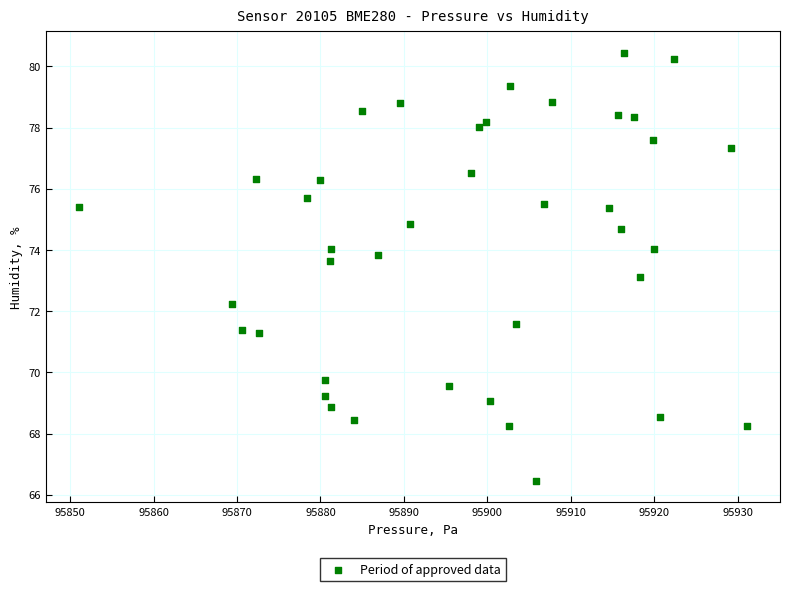

What is the range of Y values (max minus min)?

14.0